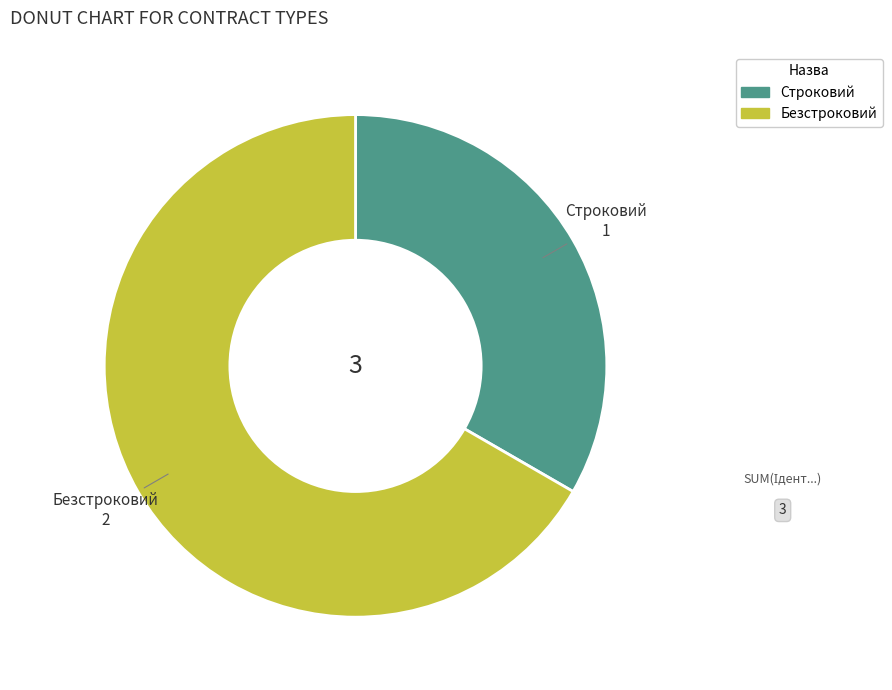

Which slice represents more than half of the pie?

Безстроковий